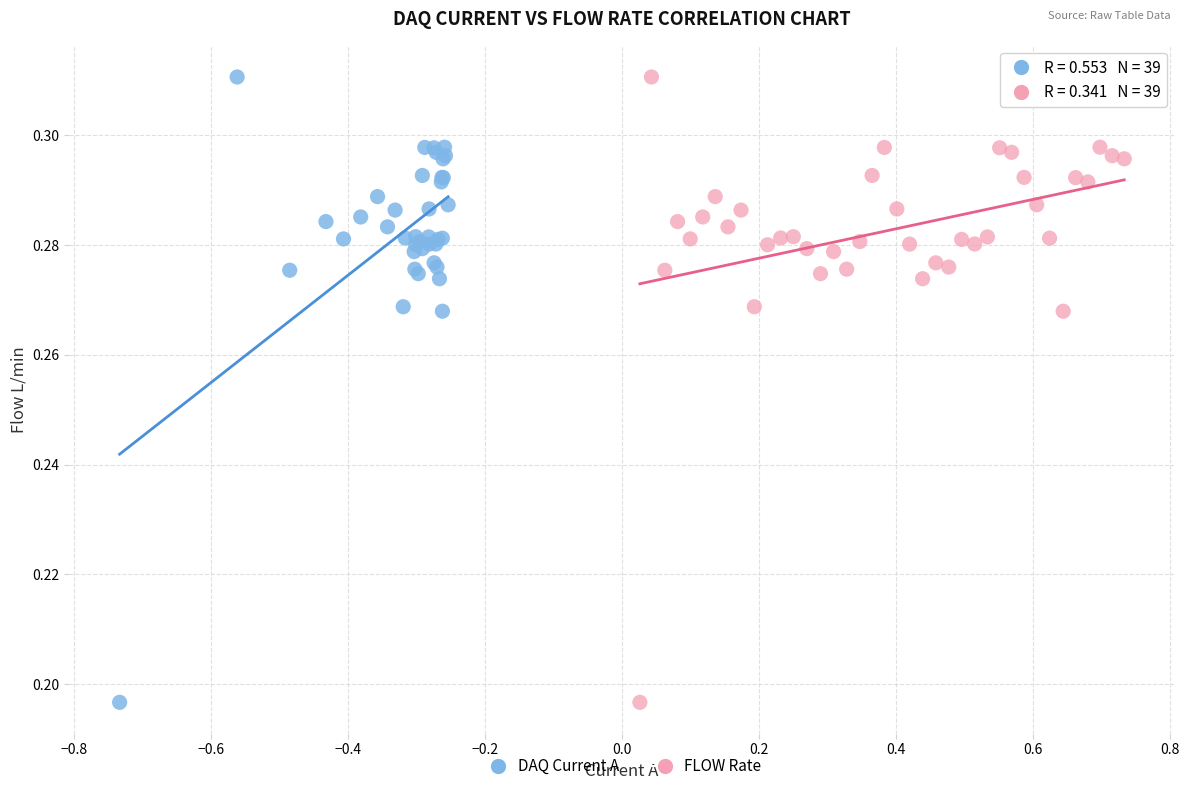

What are all the series names shown in the legend?

DAQ Current A, FLOW Rate